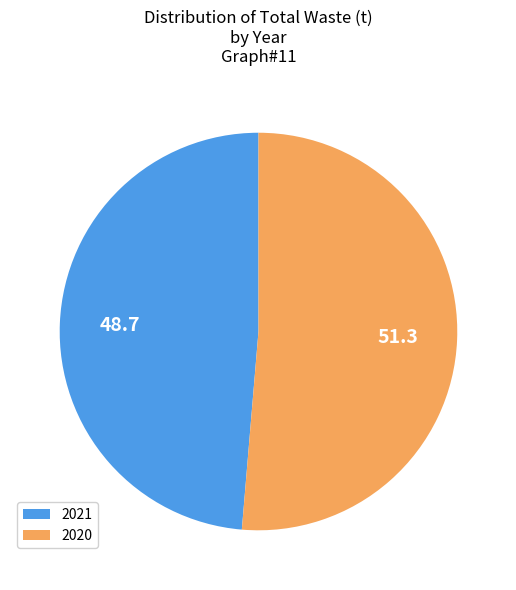

Which has a higher value, 2021 or 2020?

2020